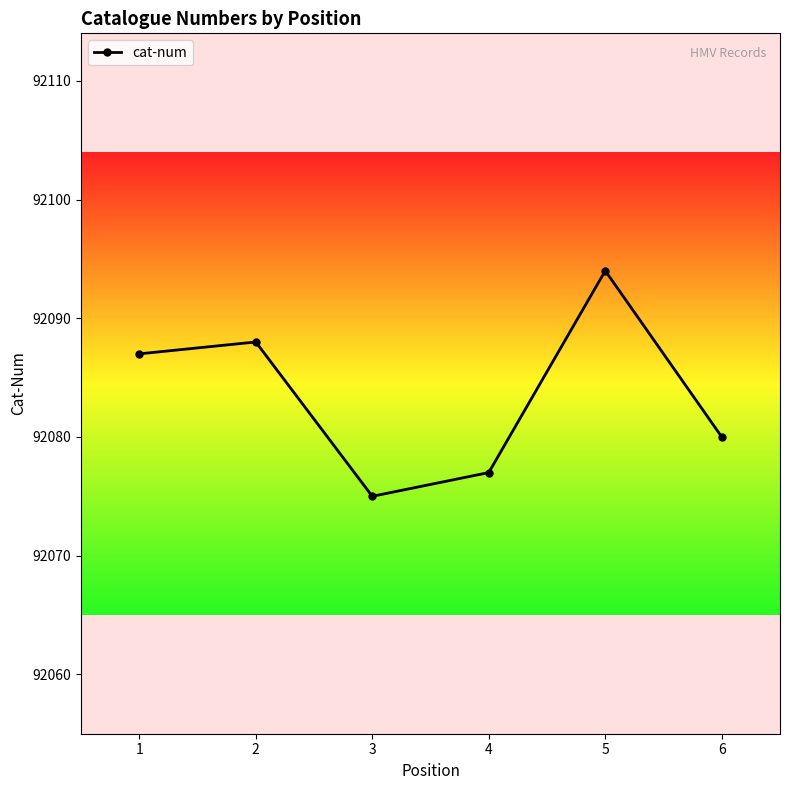

What is the approximate value at 1, to the nearest 10?

92090